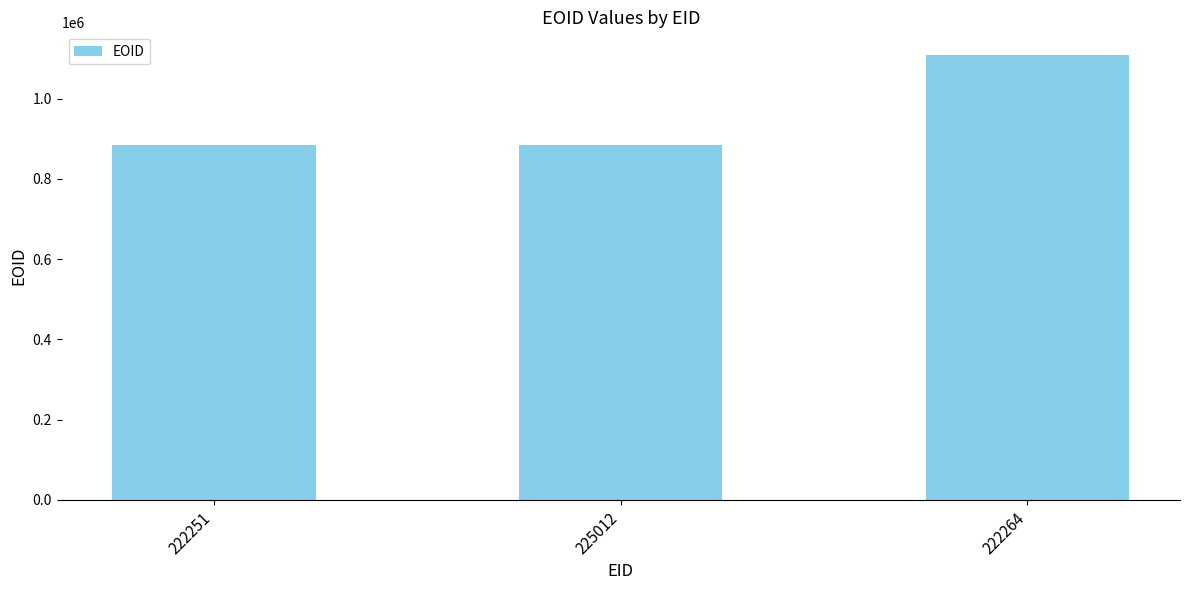

Which label corresponds to the largest value in the chart?

222264